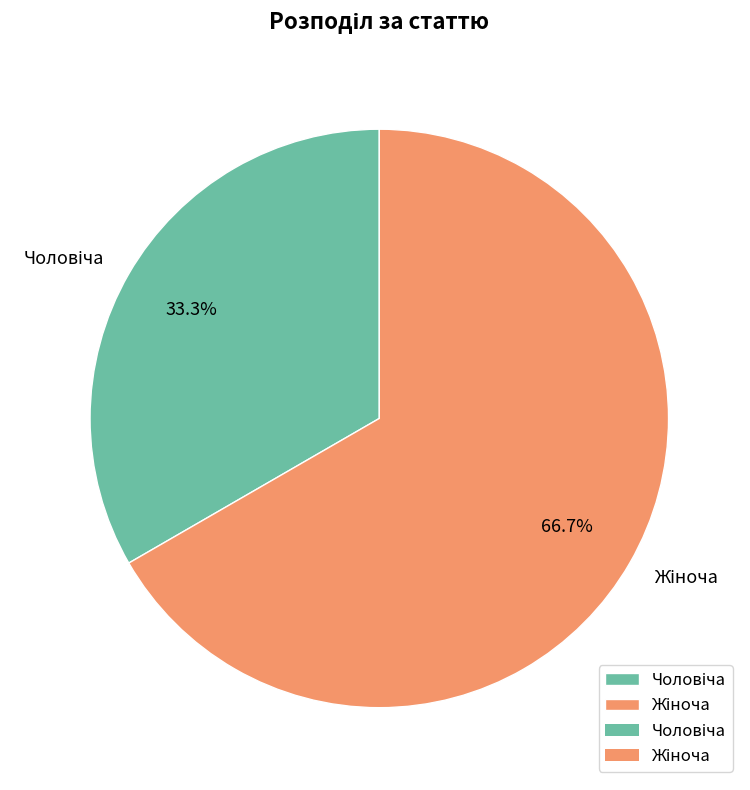

To the nearest percent, what is the average slice percentage?

50%